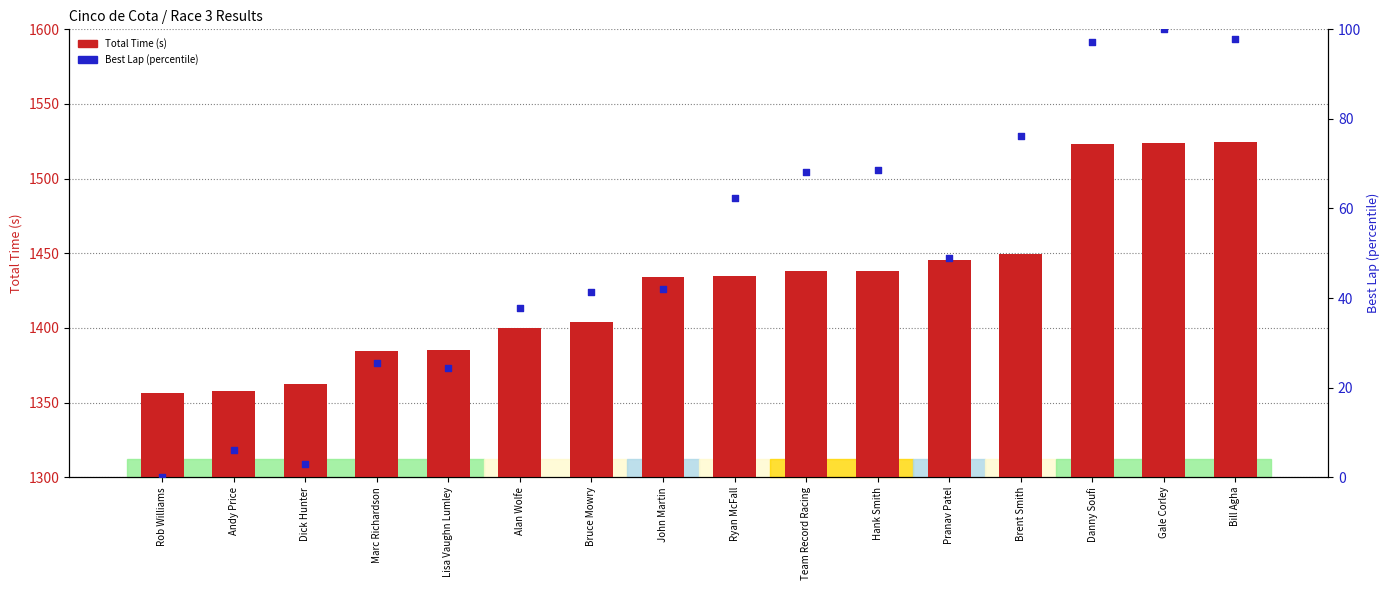

What is the total value across all series at Dick Hunter?

1365.3